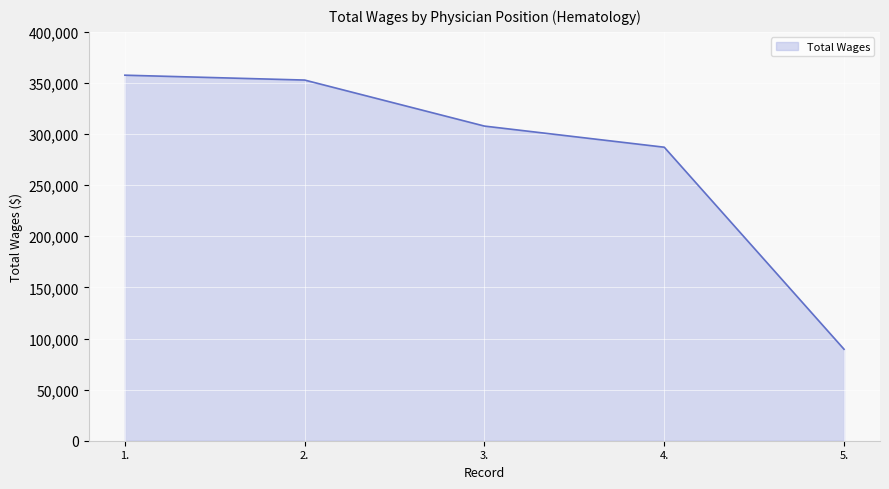

Reading right to left, extract all data points from this chart.

5.=89495	4.=287149	3.=307820	2.=352847	1.=357613